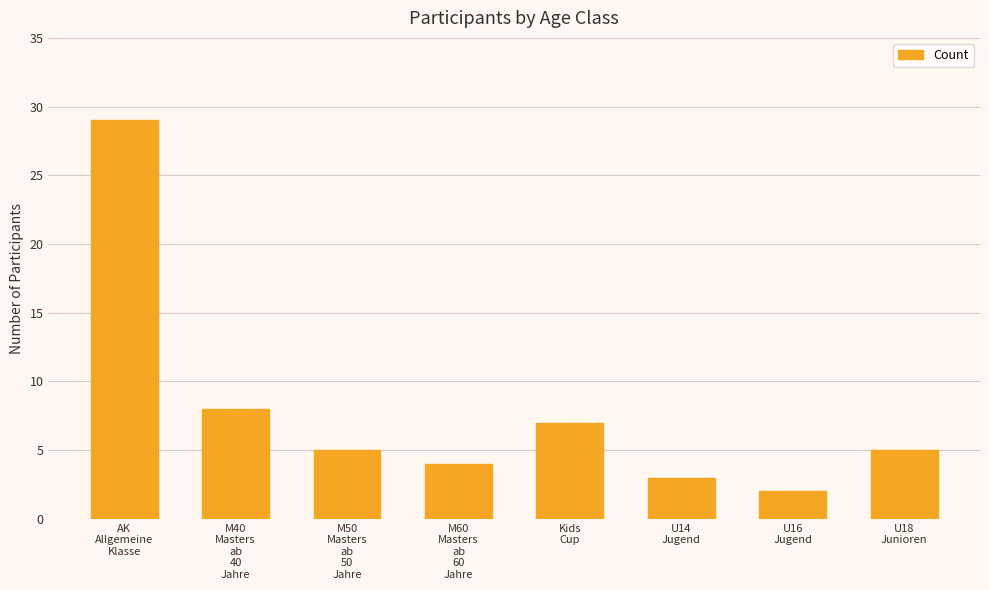

What position from the left is U14
Jugend?

6